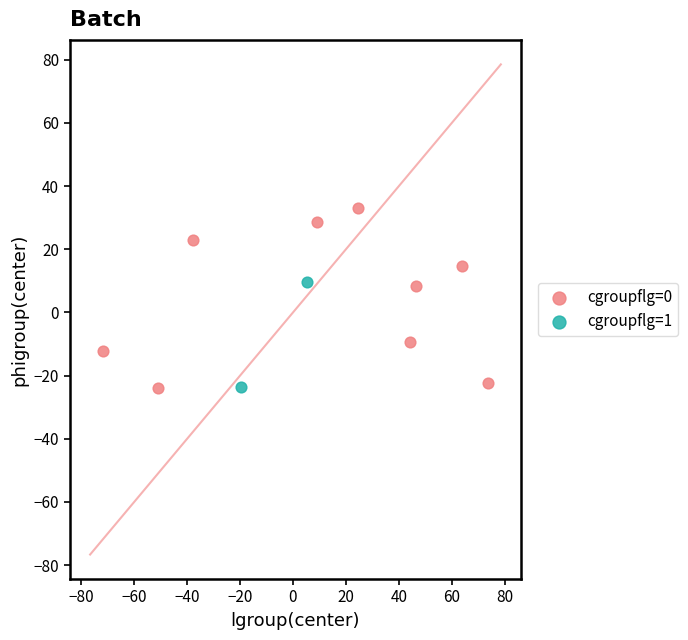

What are all the series names shown in the legend?

cgroupflg=0, cgroupflg=1